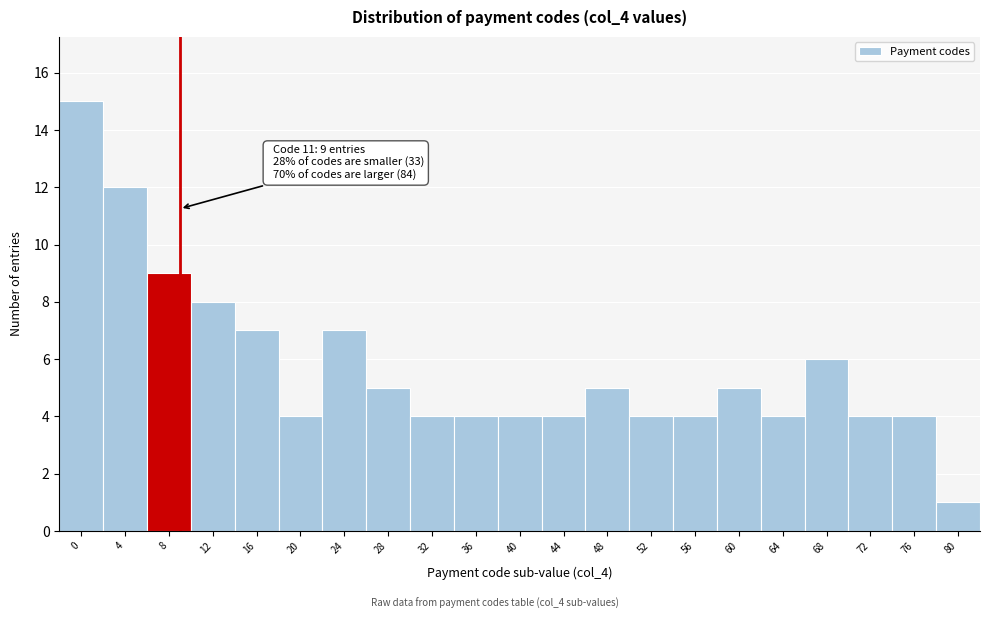

Reading right to left, transcribe all the data shown in this chart.

1	4	4	6	4	5	4	4	5	4	4	4	4	5	7	4	7	8	9	12	15